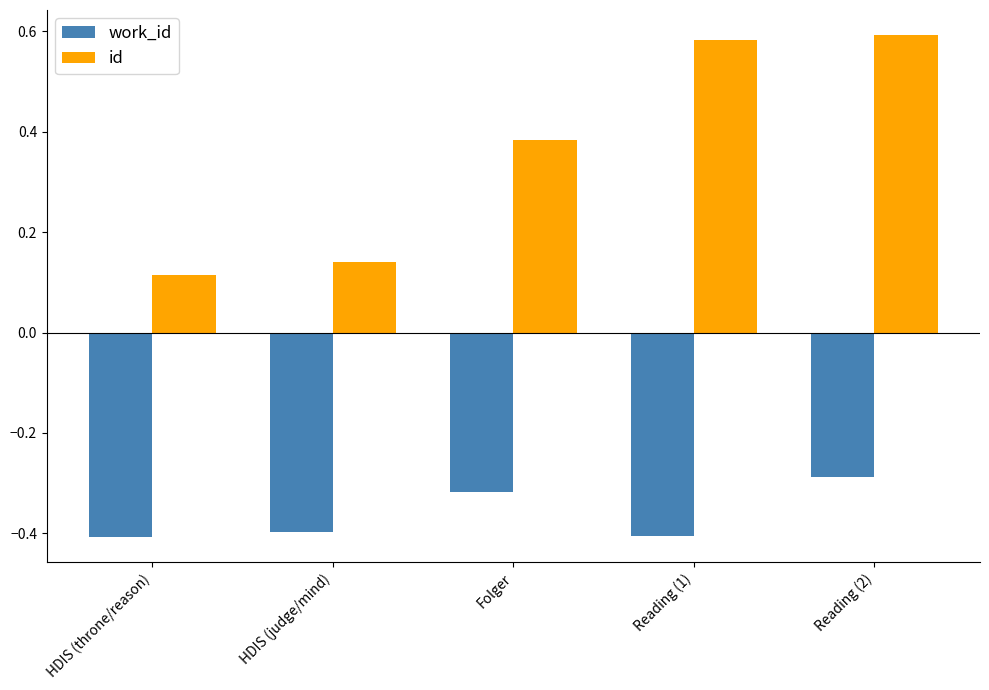

Is it true that work_id equals -0.4 at Reading (1)?

True